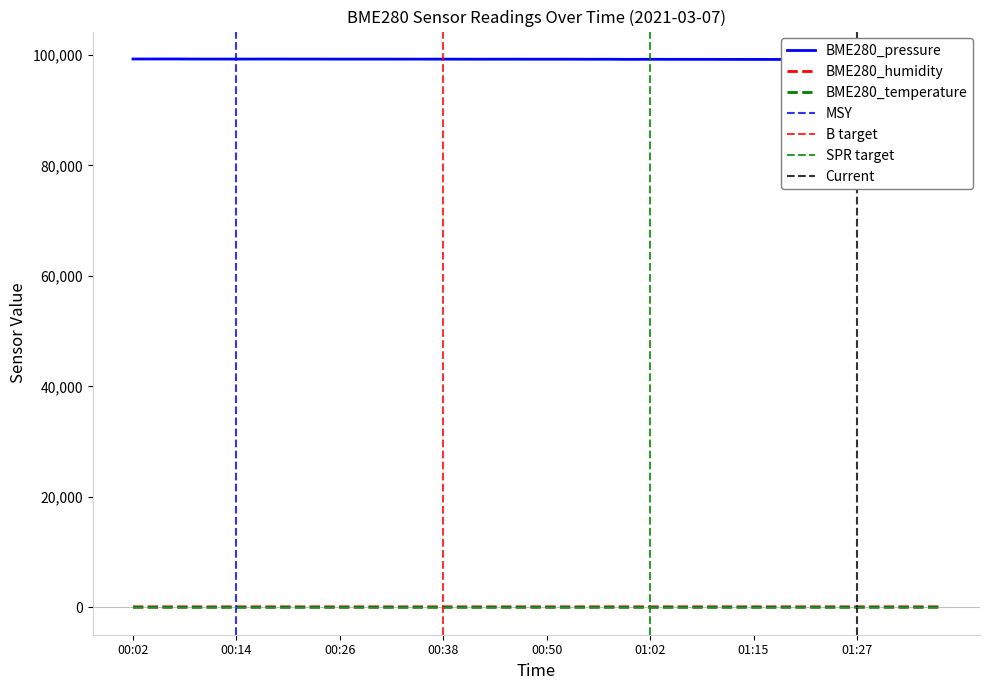

True or false: BME280_temperature and BME280_pressure intersect in this chart.

False